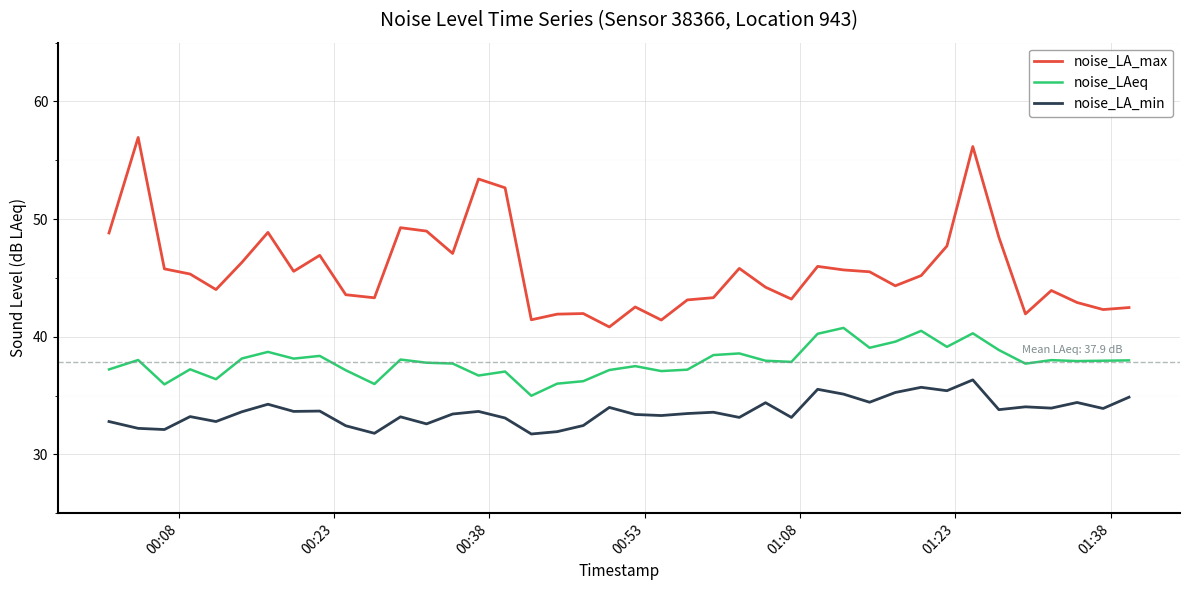

What is the maximum value shown in the chart?

56.9